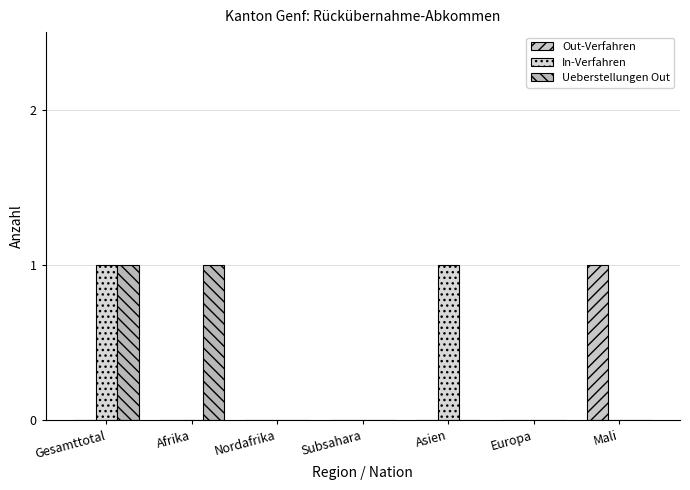

How many series are shown in this chart?

3